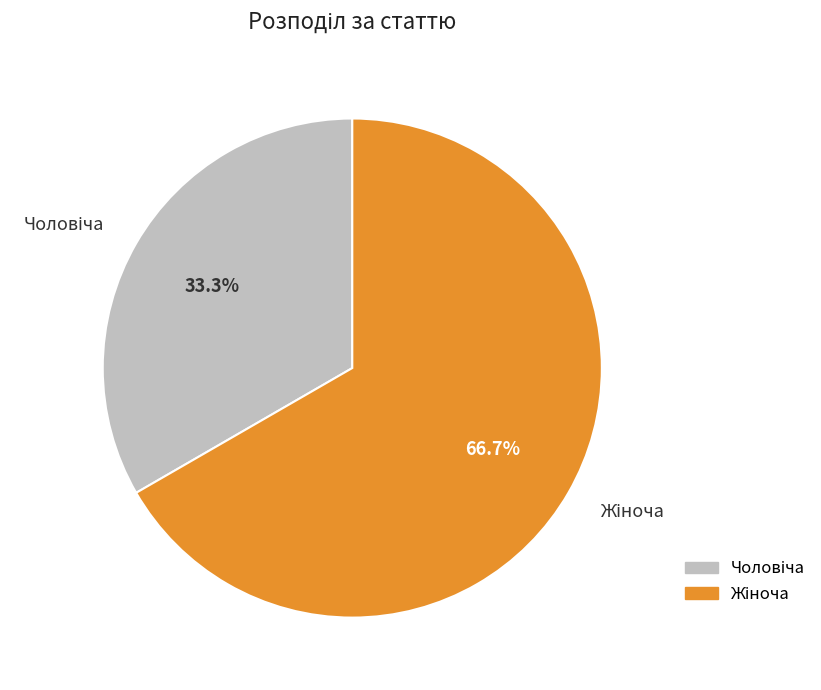

Count the number of slices in the pie.

2